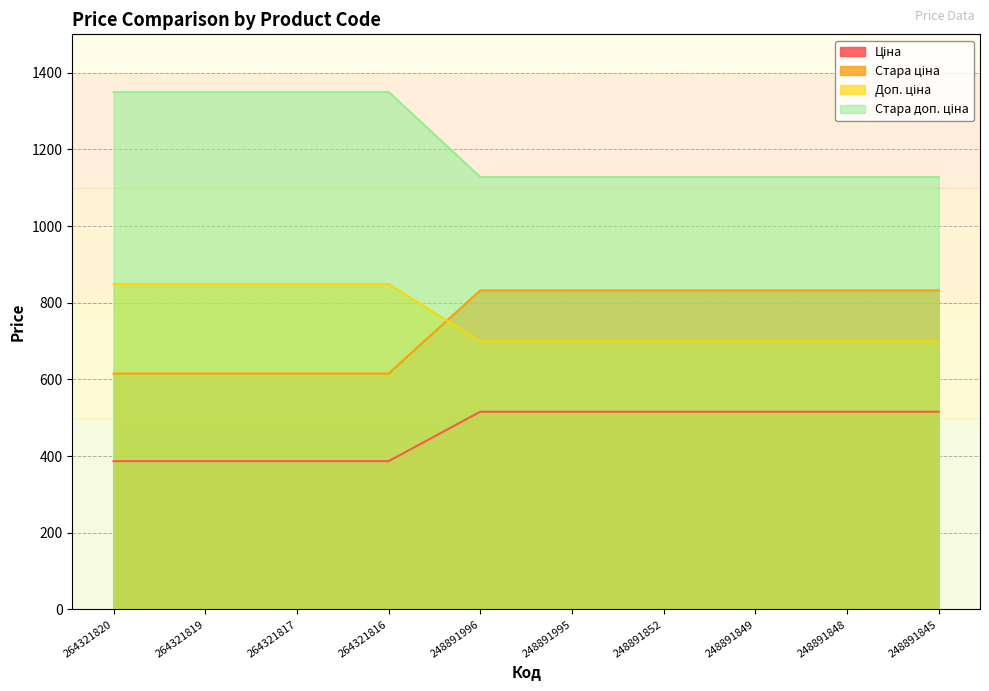

At which label is Стара доп. ціна closest to 1238?

248891996